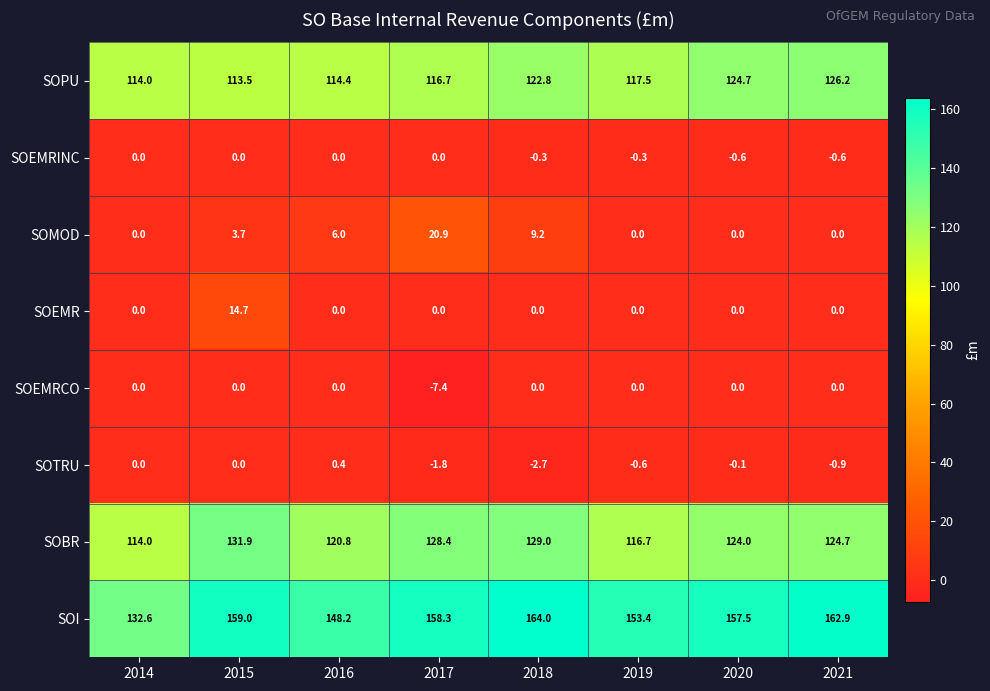

Rank the categories by SOBR value from lowest to highest.

2014, 2019, 2016, 2020, 2021, 2017, 2018, 2015